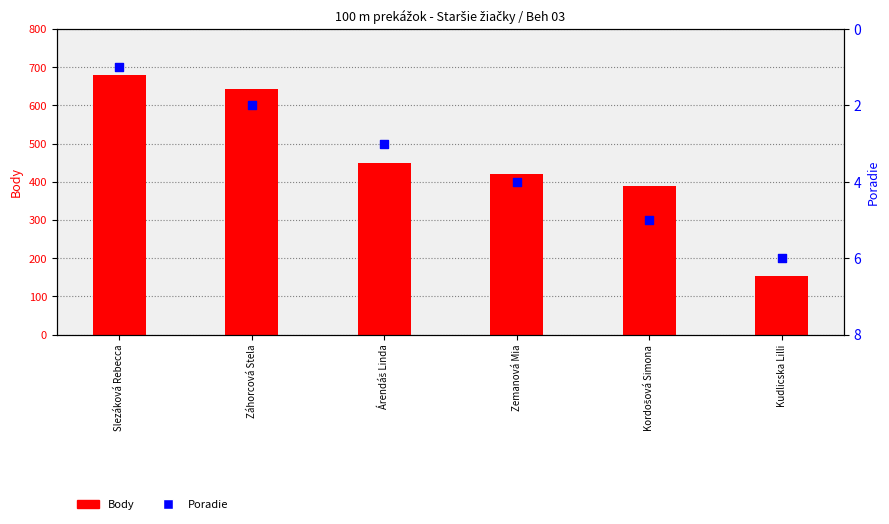

Which series contains the lowest Y value?

Poradie